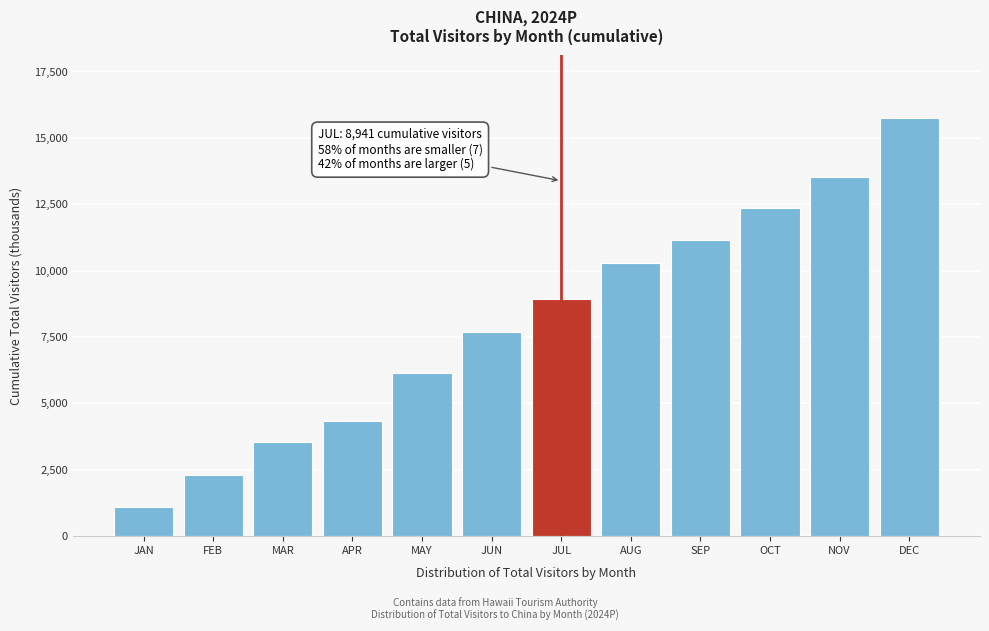

Reading left to right, list all the values displayed in this chart.

1096.5	2296.8	3528.7	4349.5	6131.0	7688.3	8940.6	10274.9	11169.5	12352.2	13508.5	15741.1